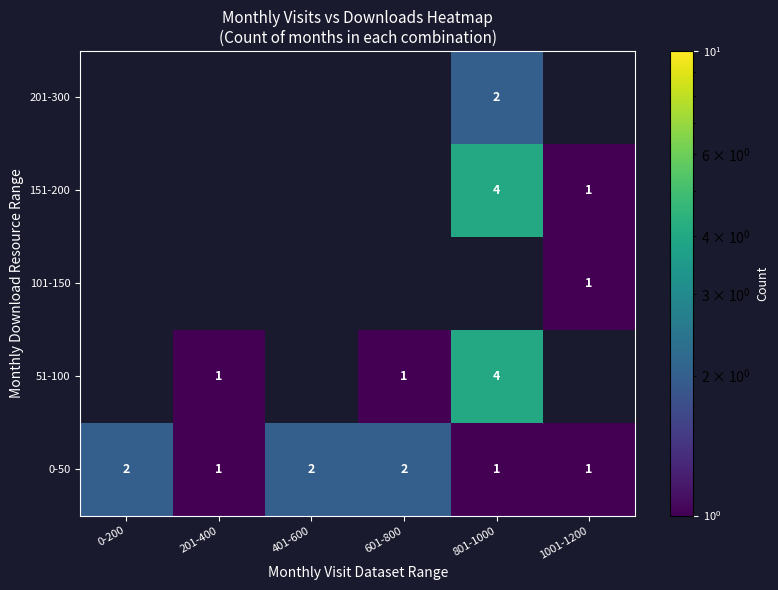

True or false: 0-50 has a value of 1 at 601-800.

False